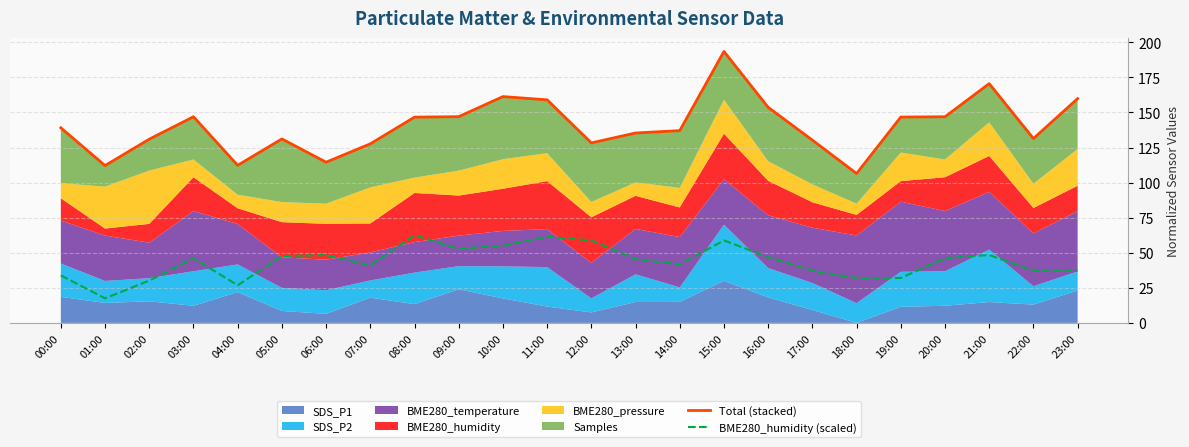

Where is the first local minimum for BME280_humidity (scaled)?

01:00